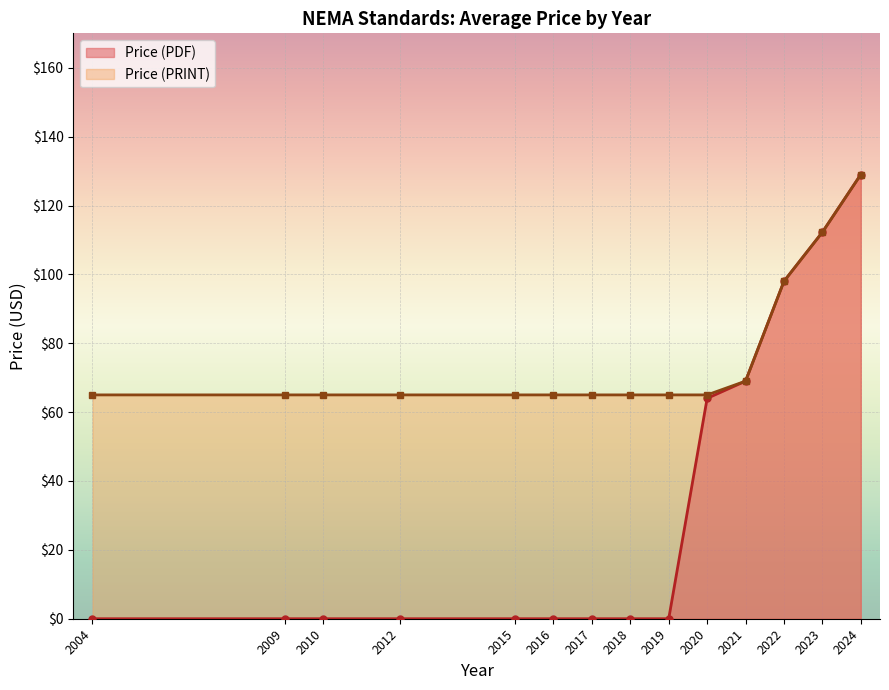

Where does the Price (PDF) series first go above 64?

2021